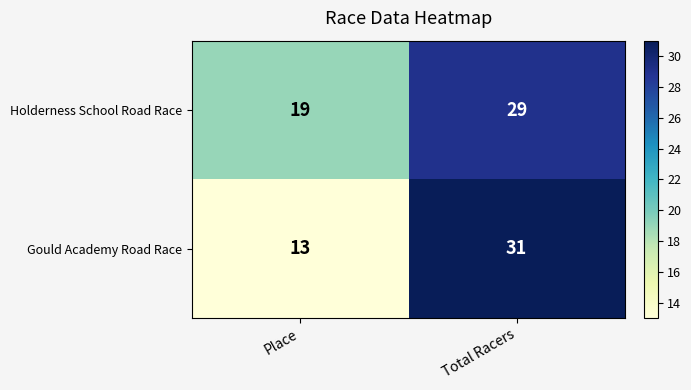

At which category is the sum across all series the highest?

Total Racers